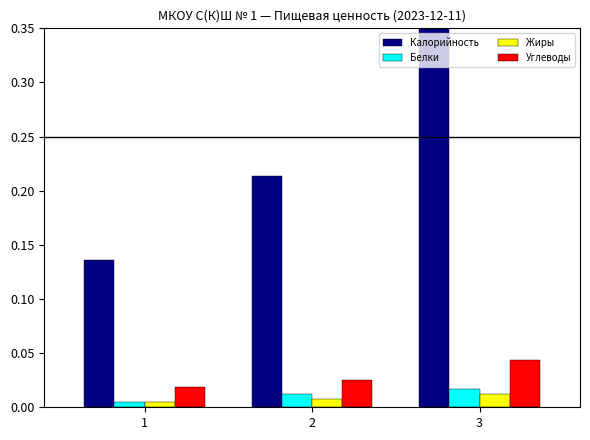

Is the value of Белки at 1 greater than the value of Углеводы at 1?

No